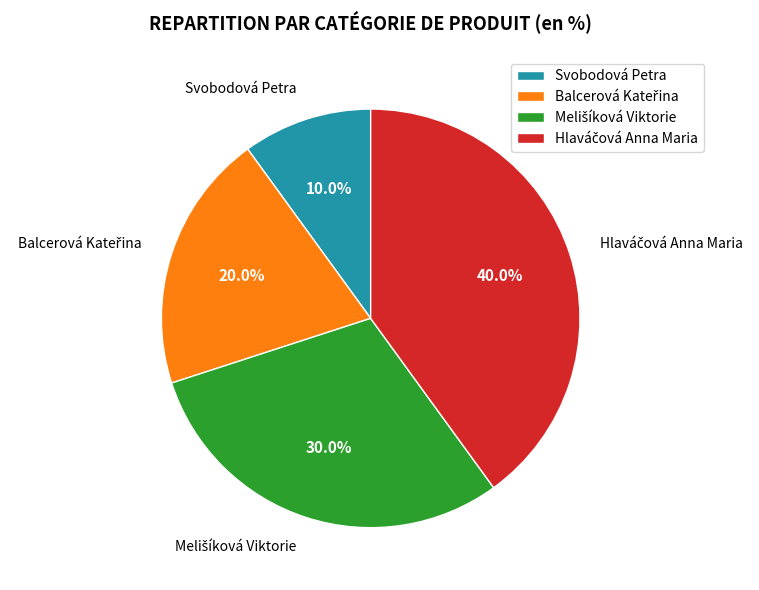

How many slices are in this pie chart?

4